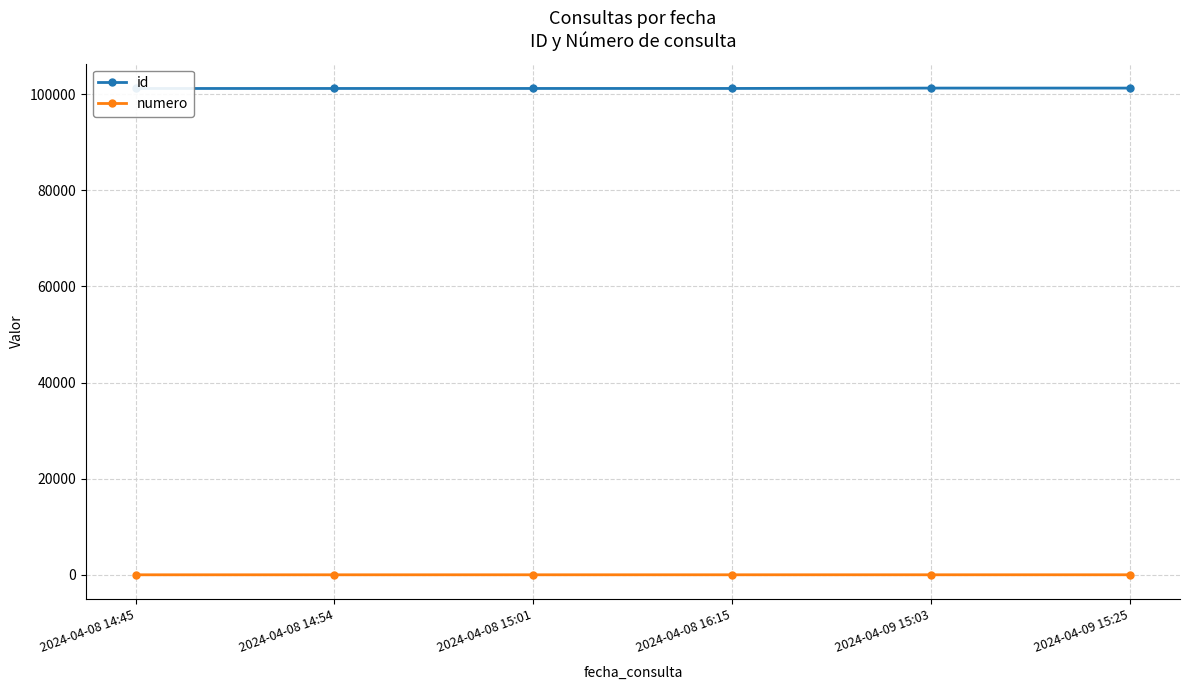

What is the difference between the maximum and minimum values in the numero series?

5